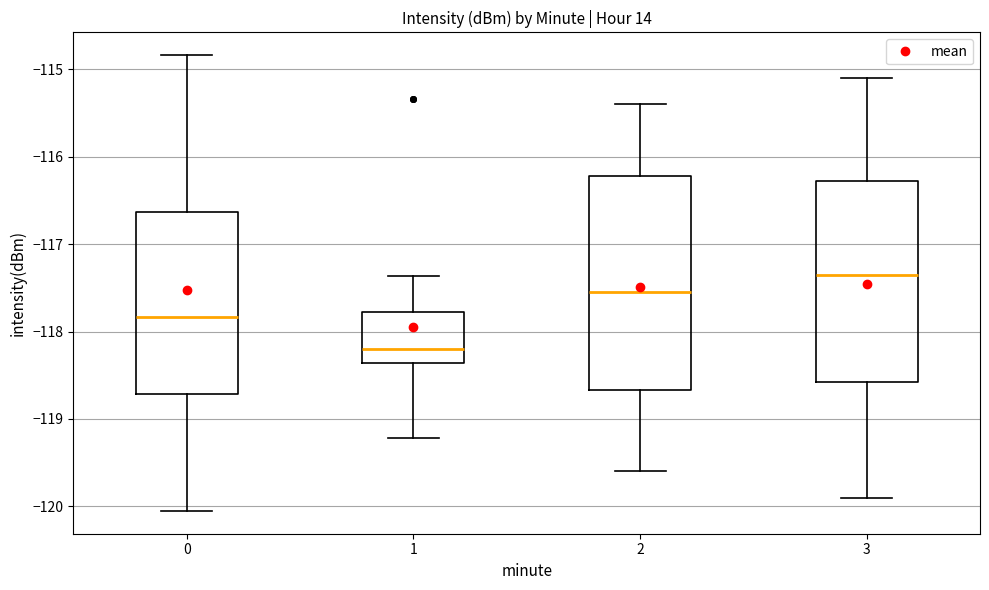

Comparing the boxes themselves (not the whiskers), which one is the tallest?

2